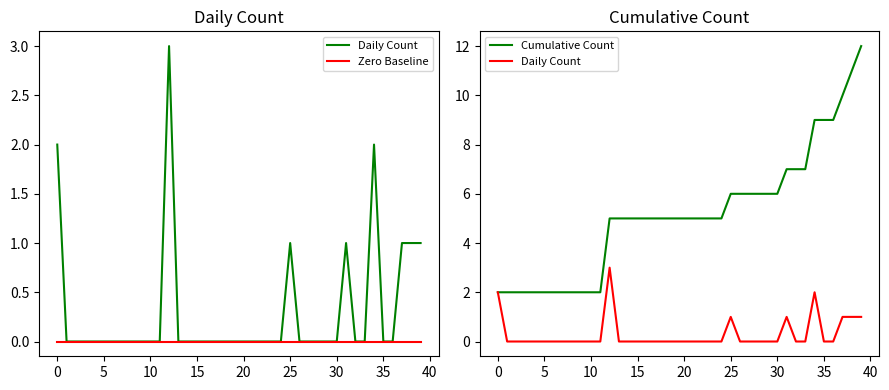

At which category is the sum across all series the highest?

39